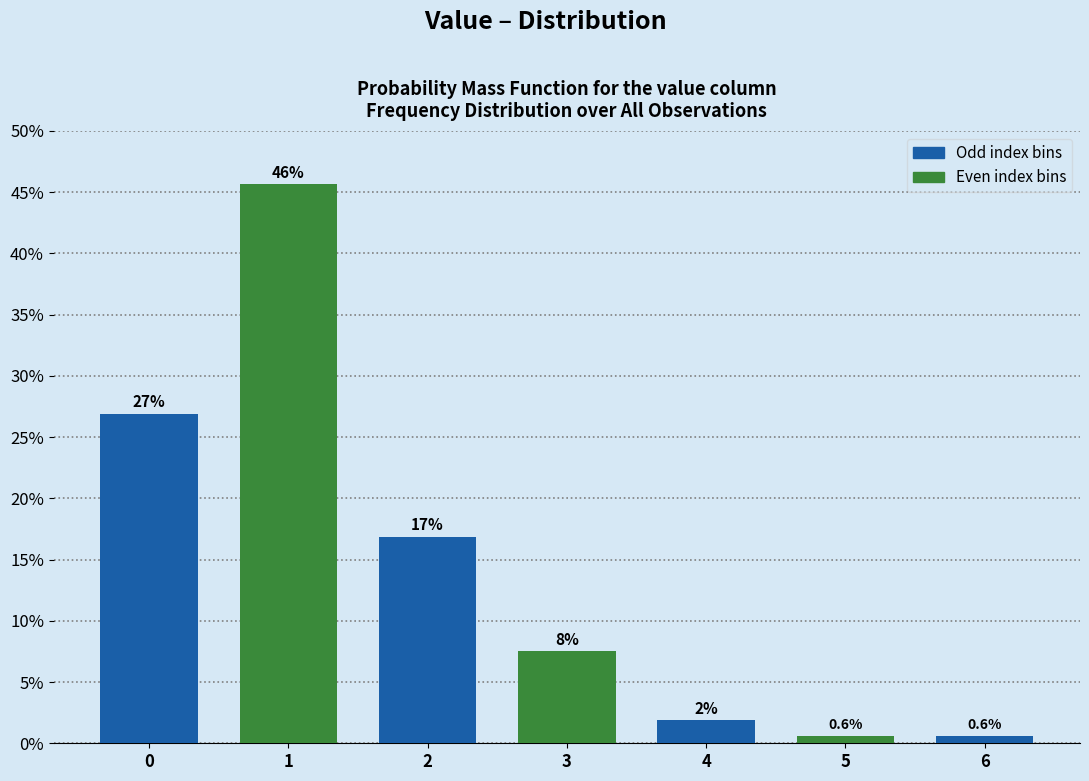

Does the chart contain any negative values?

No